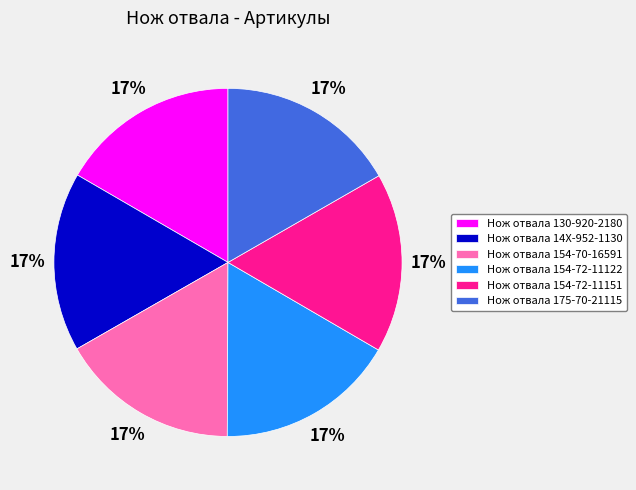

What is the ratio of the value at Нож отвала 154-72-11122 to the value at Нож отвала 154-72-11151?

1.0